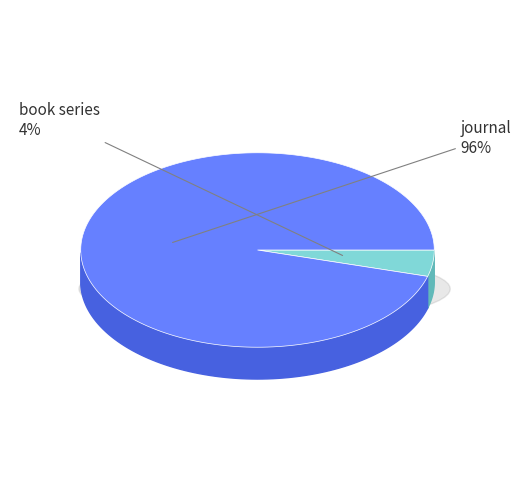

True or false: journal accounts for 96% of the total.

True